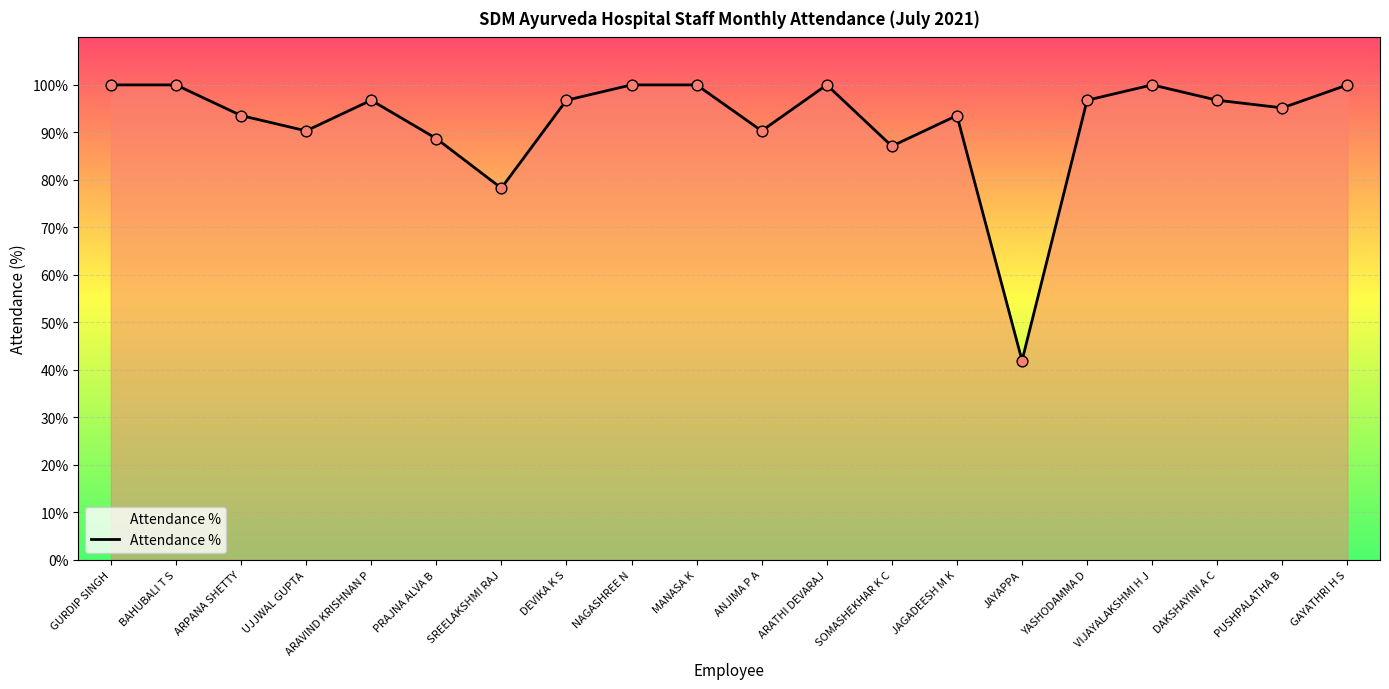

Approximately how many times larger is the value at GURDIP SINGH compared to DAKSHAYINI A C?

1.0